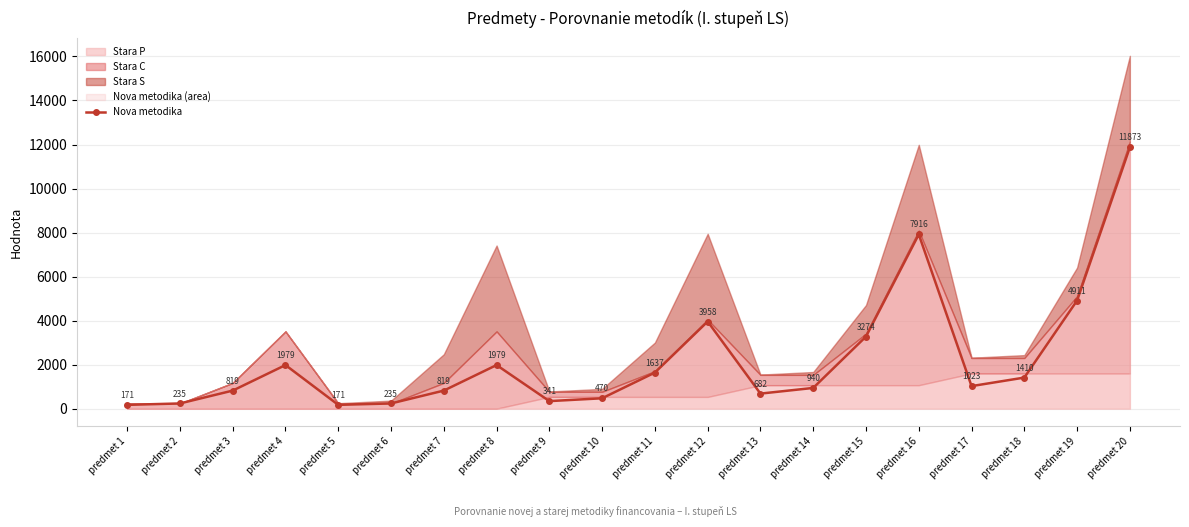

What is the difference between the maximum and minimum values?

11702.8